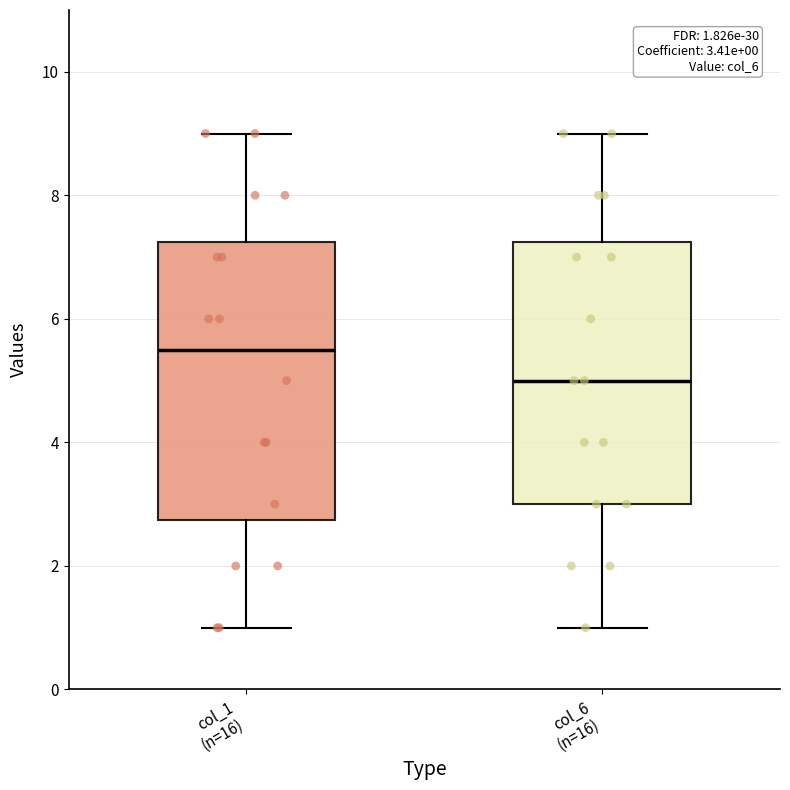

Which box has the lowest median line?

col_6 (n=16)